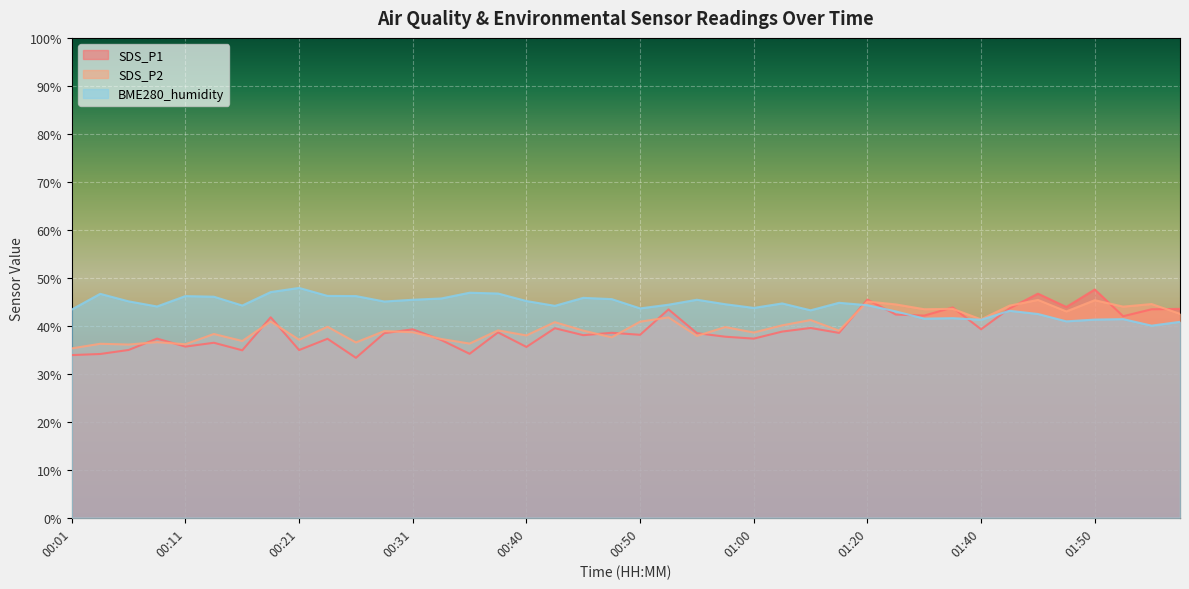

The value of SDS_P1 at 01:38 is 65.4. True or false?

False